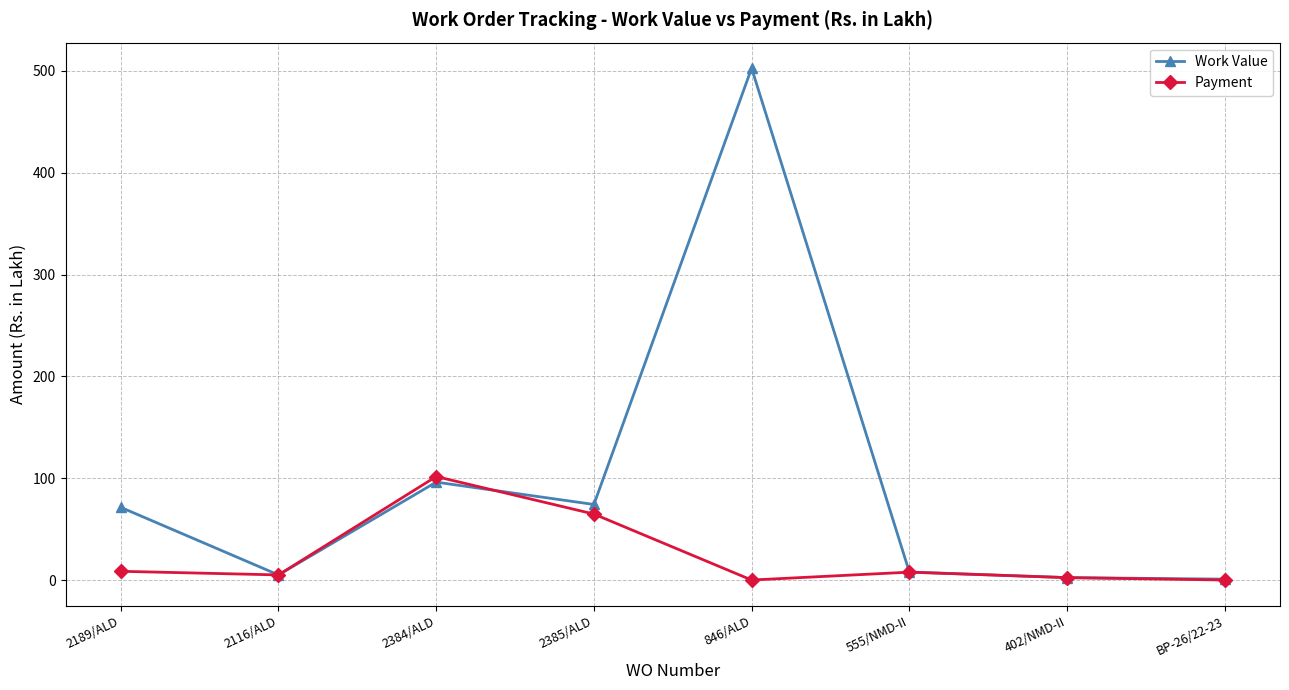

What is the sum of the Work Value values at 2384/ALD and 402/NMD-II?

98.5